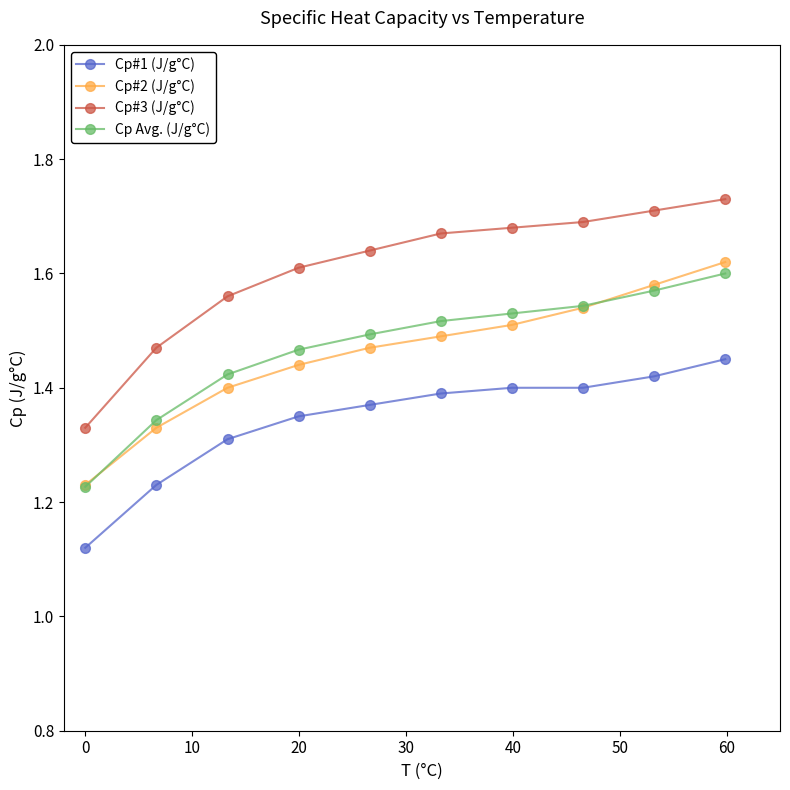

Which series has the widest spread of values?

Cp#3 (J/g°C)